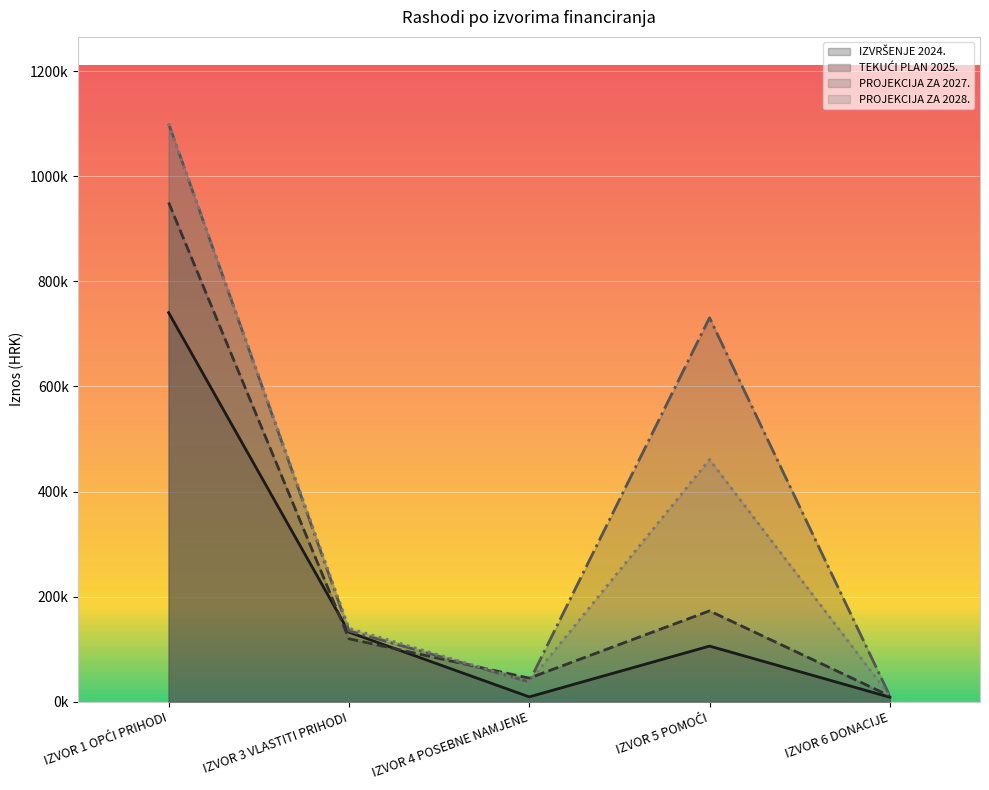

List the labels in order of PROJEKCIJA ZA 2028. value, smallest first.

IZVOR 6 DONACIJE, IZVOR 4 POSEBNE NAMJENE, IZVOR 3 VLASTITI PRIHODI, IZVOR 5 POMOĆI, IZVOR 1 OPĆI PRIHODI